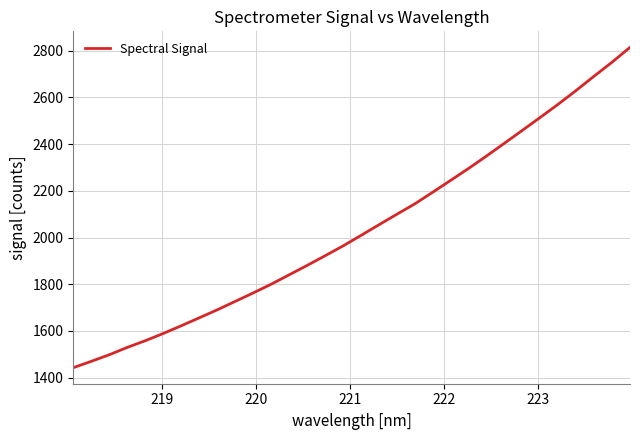

What is the greatest value displayed?

2814.7